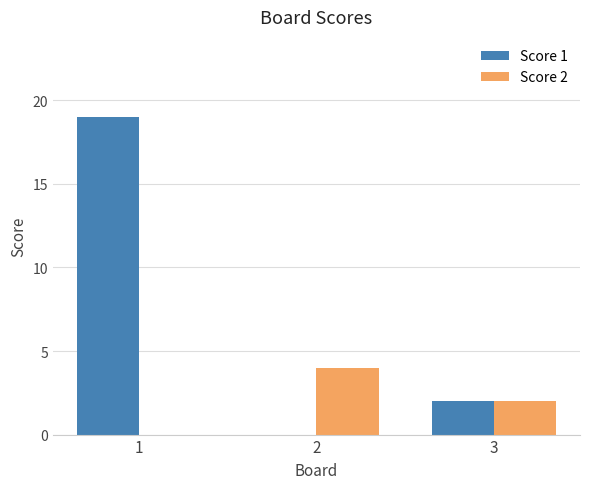

What is the sum of all Score 1 values?

21